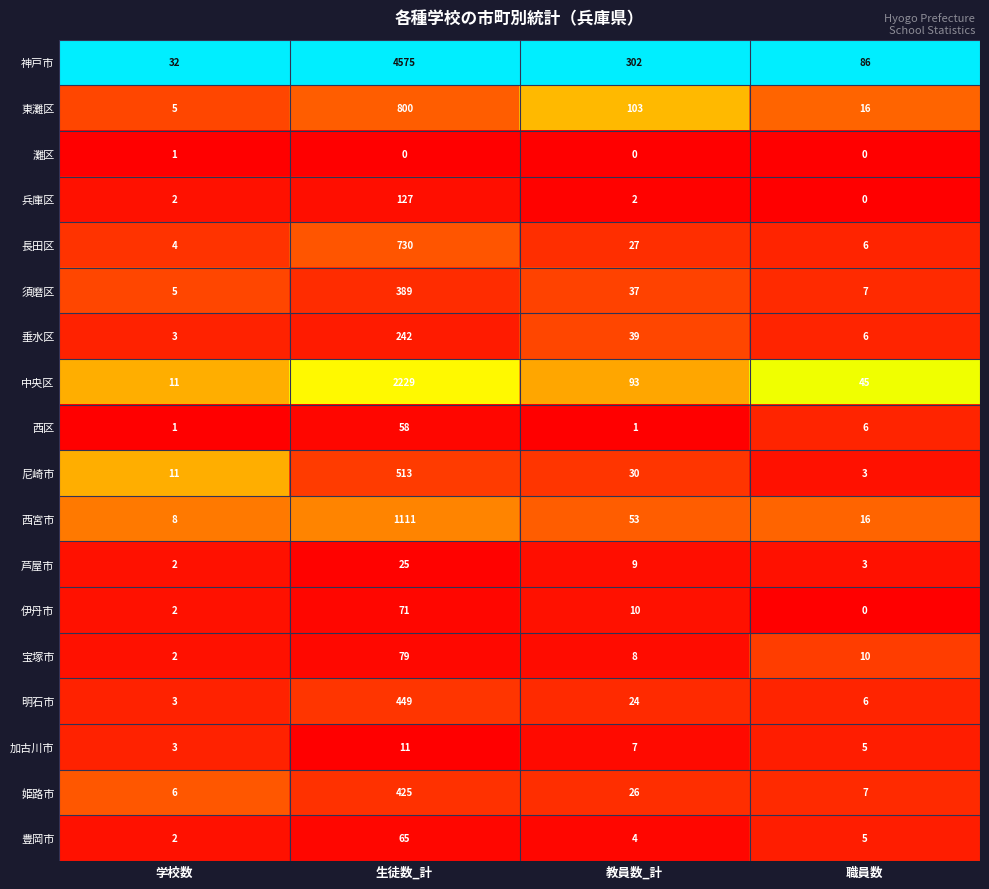

What is the maximum value for 明石市?

449